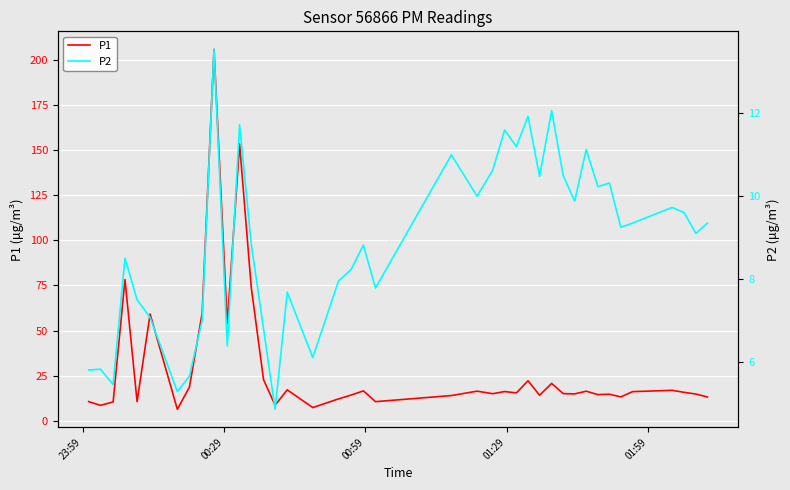

Is the value of P1 at 32 greater than the value of P2 at 28?

Yes